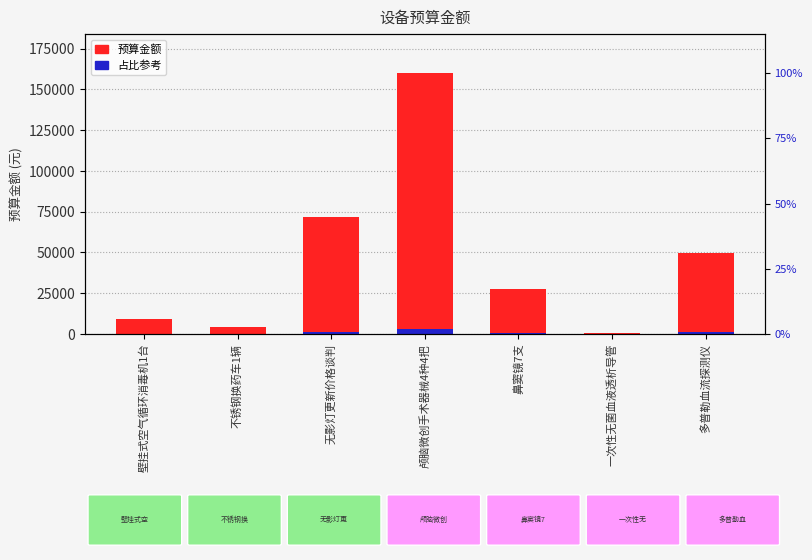

Which category has the highest value in the 占比参考 series?

颅脑微创手术器械4种4把